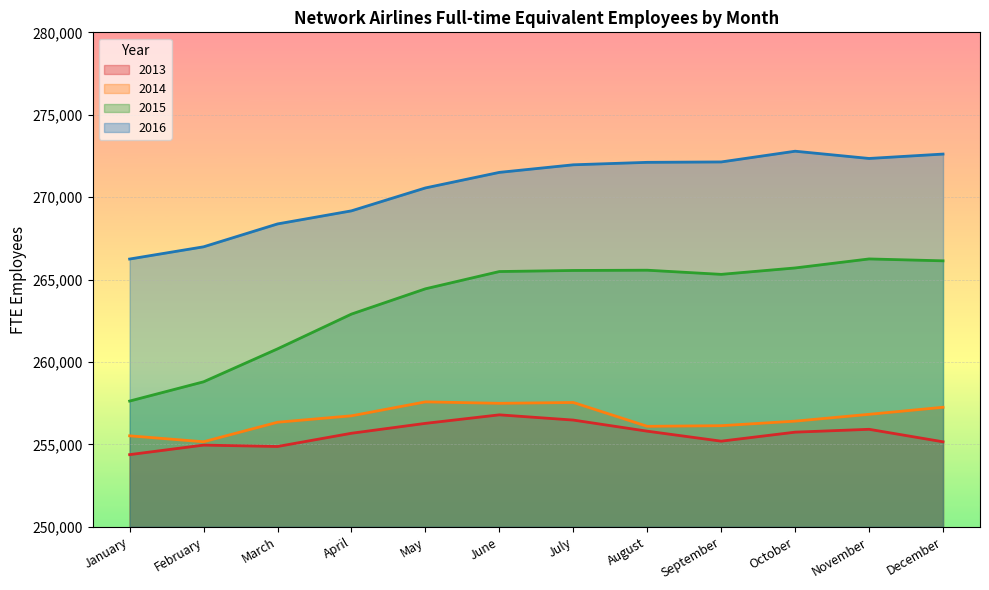

Is the value of 2013 at March greater than the value of 2014 at November?

No